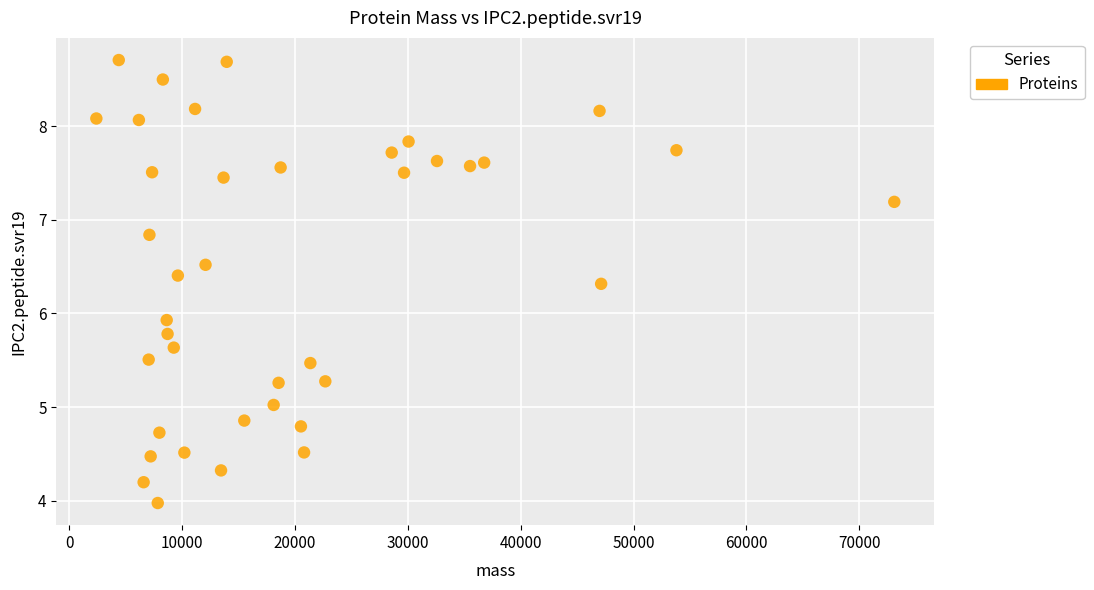

What is the range of X values (max minus min)?

70722.5